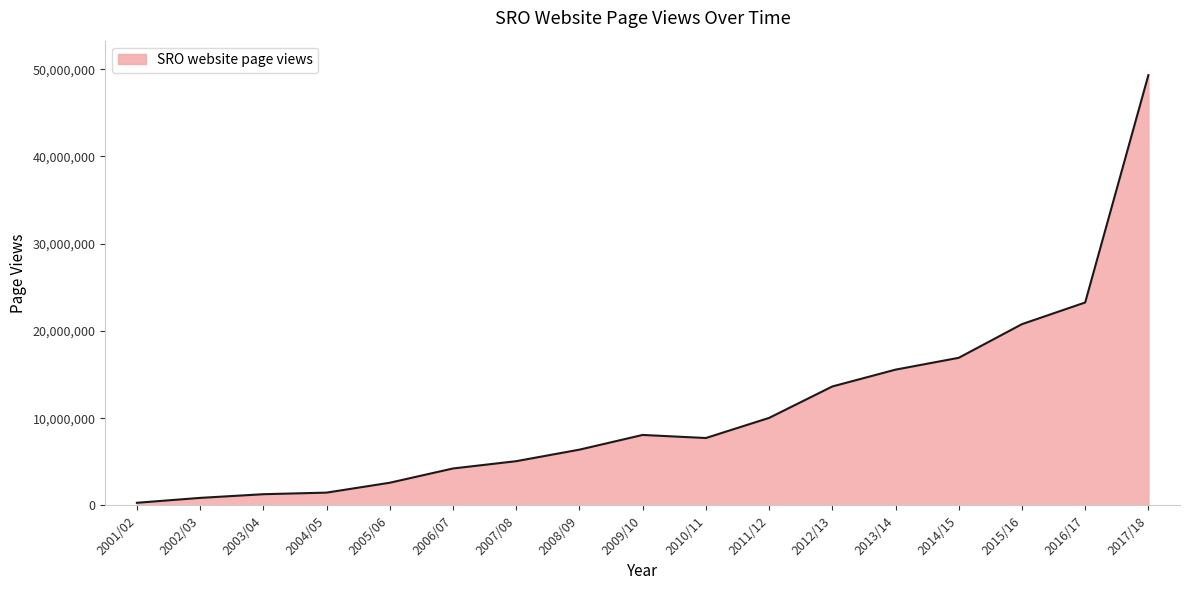

How many lines are shown in the chart?

1